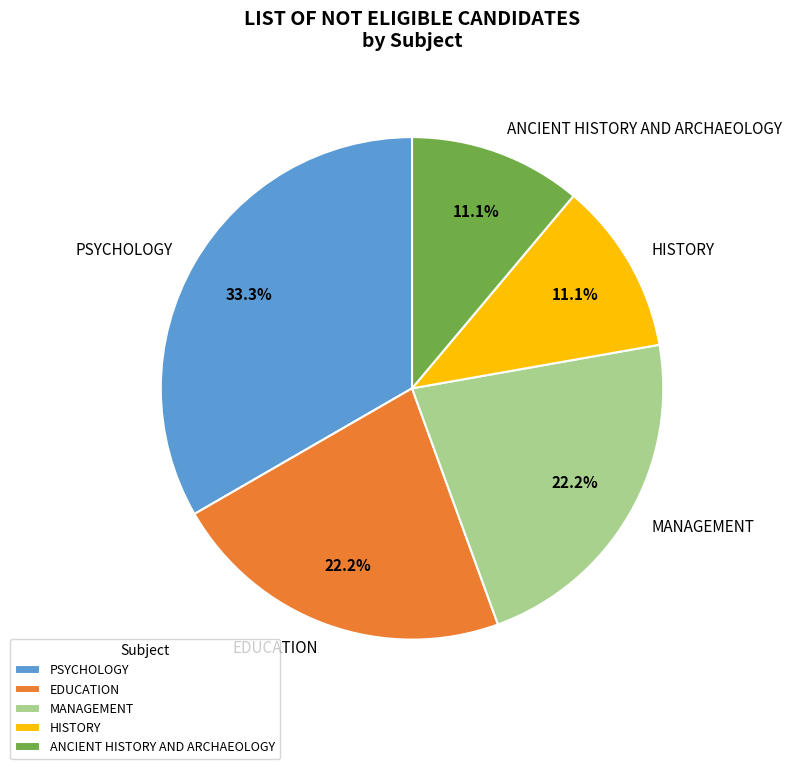

To the nearest percent, what is the combined percentage of PSYCHOLOGY and MANAGEMENT?

56%